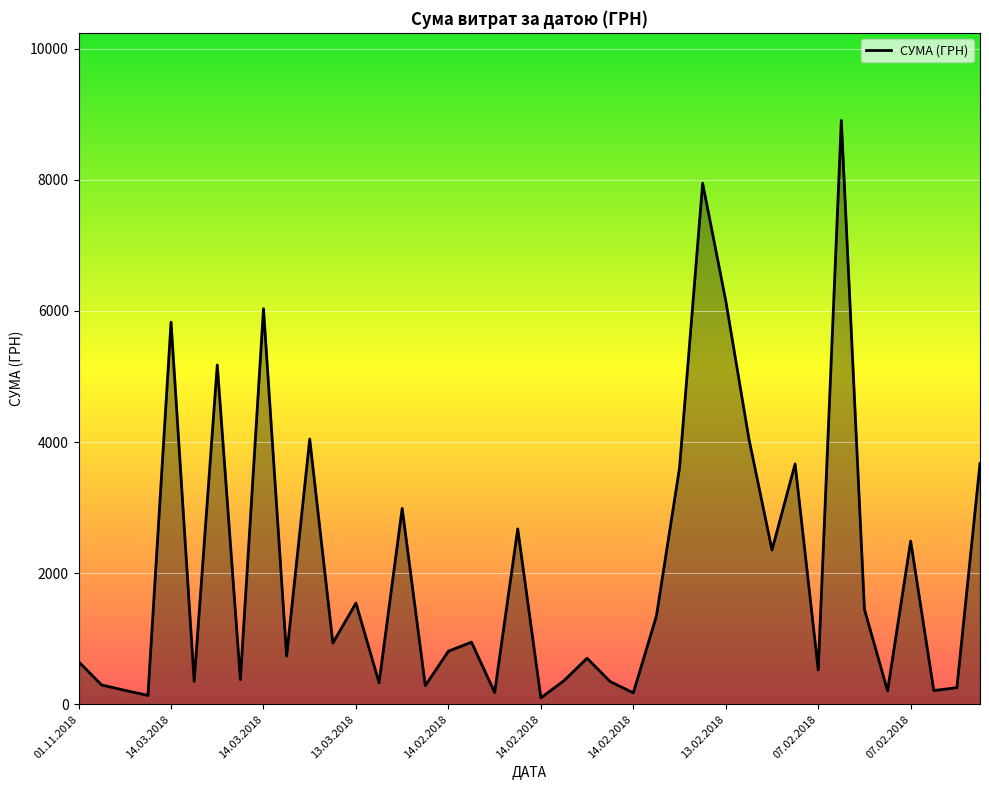

What is the difference between the maximum and minimum values?

8804.7